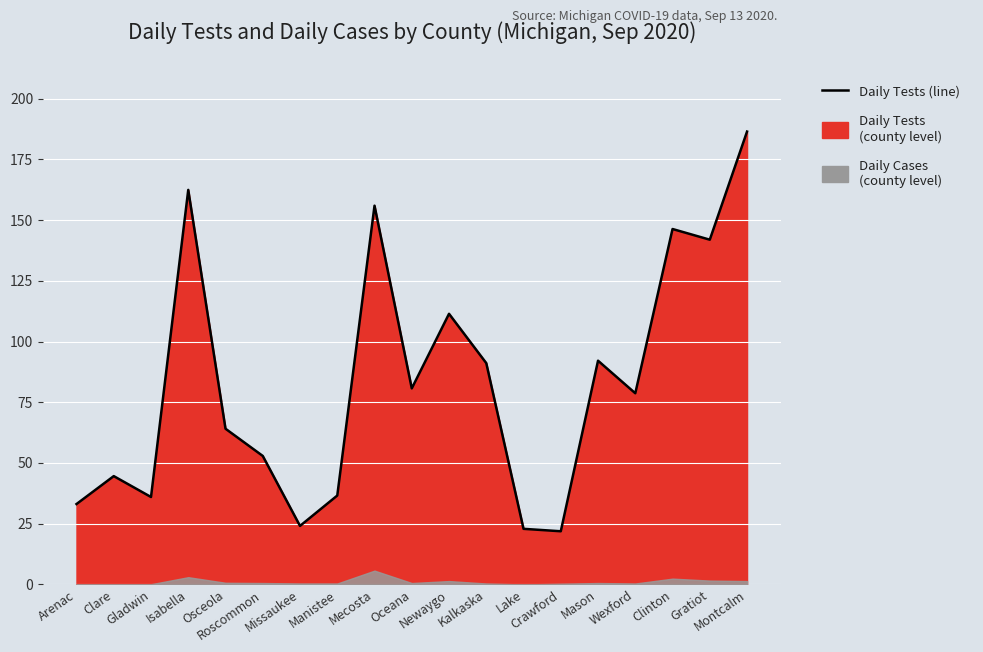

How many points are lower than both their immediate neighbors (excluding endpoints)?

6